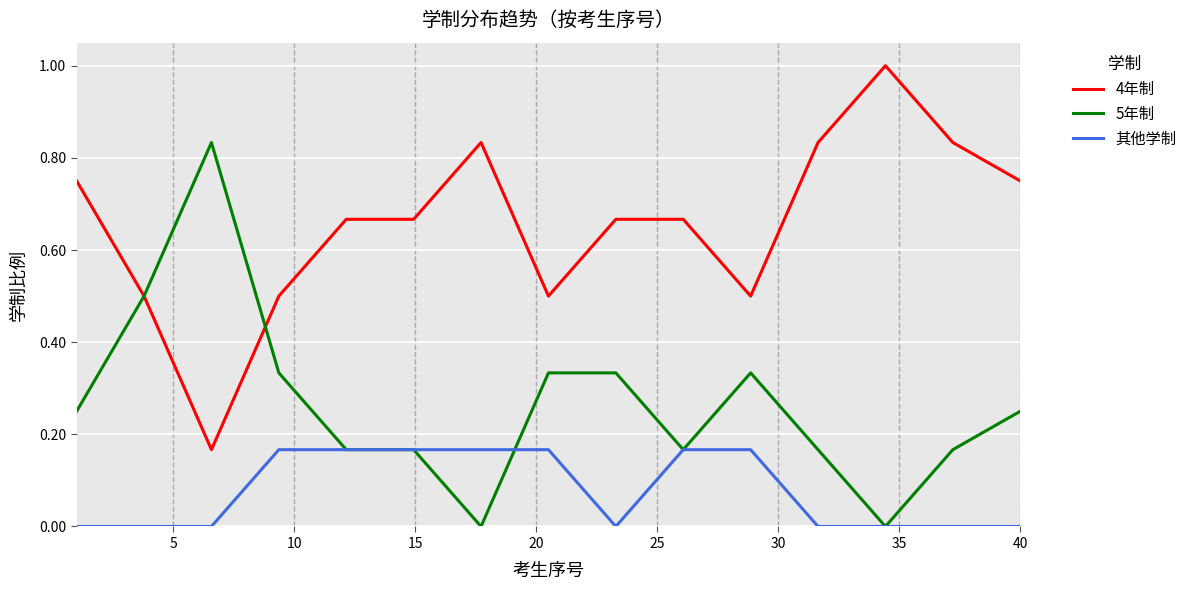

What is the maximum value shown in the chart?

1.0